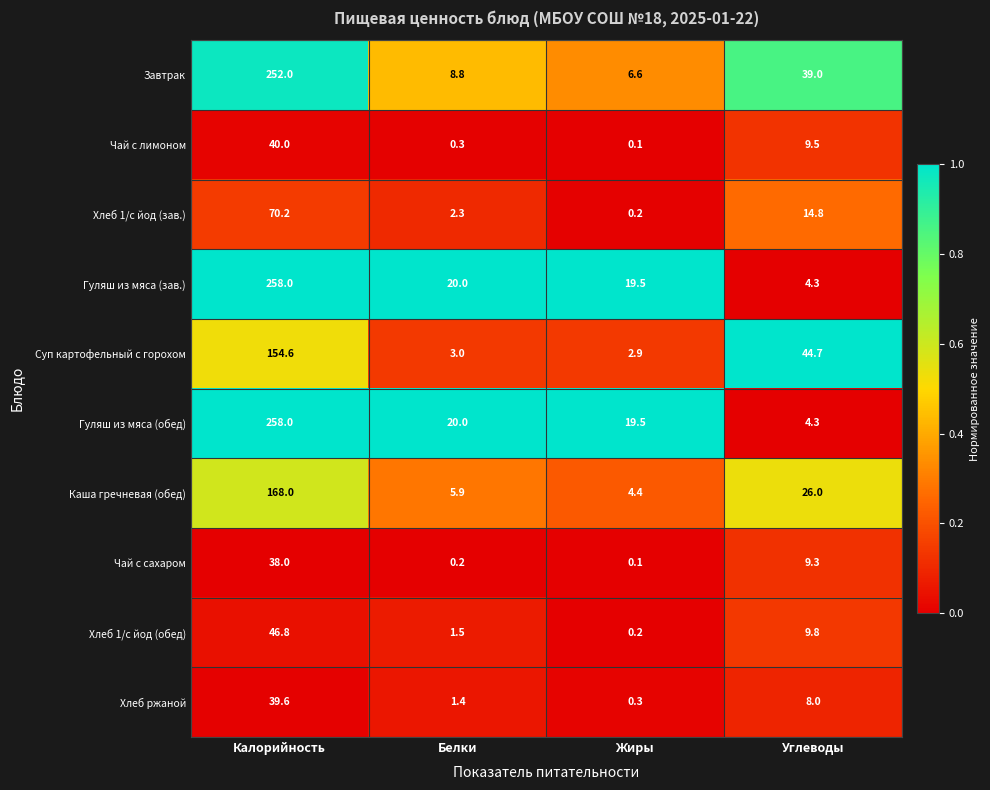

What is the difference between the maximum and second lowest values in the Завтрак series?

243.2